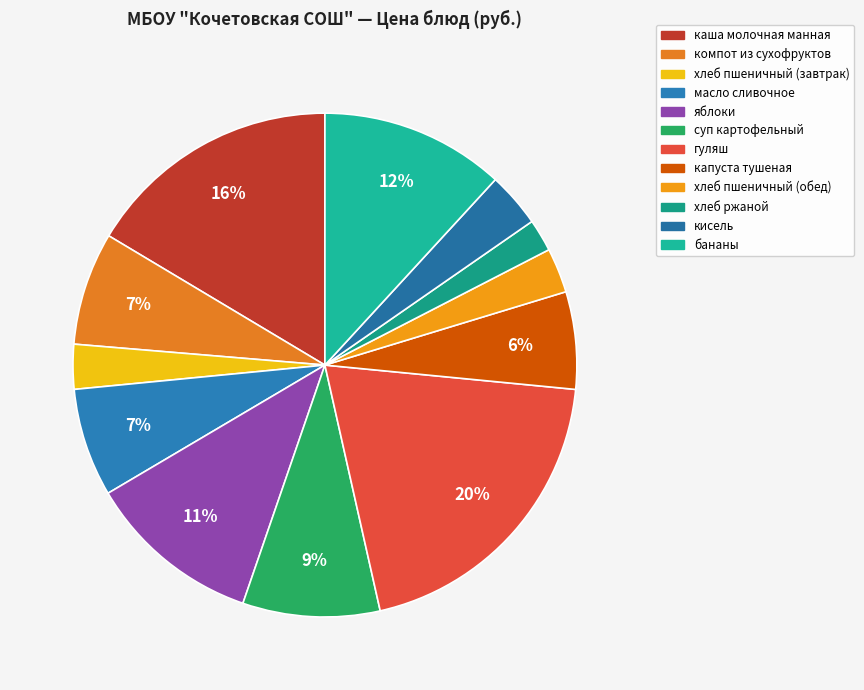

Count the number of slices in the pie.

12